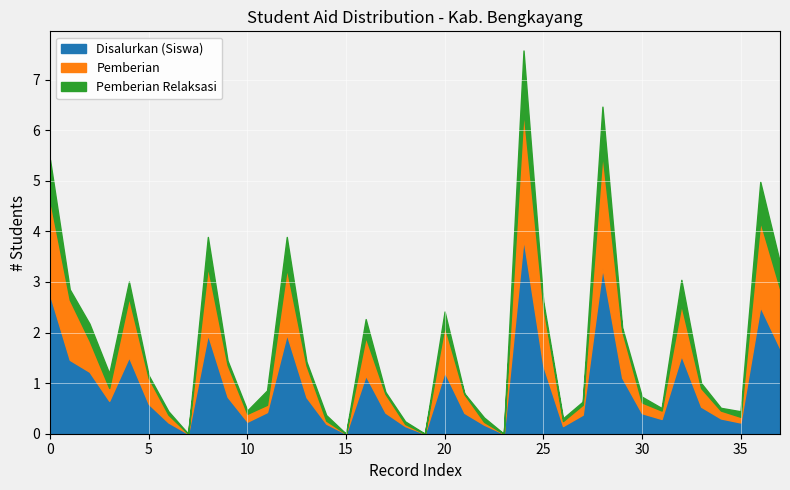

What is the maximum value for Disalurkan (Siswa)?

3.9